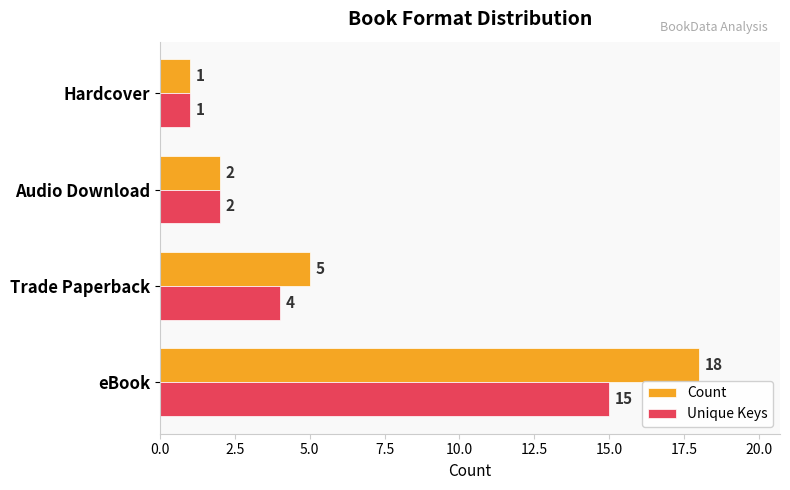

How many data points in Unique Keys are less than 4?

2